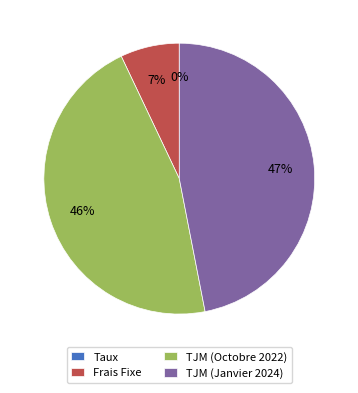

Is there a majority slice in this chart?

No